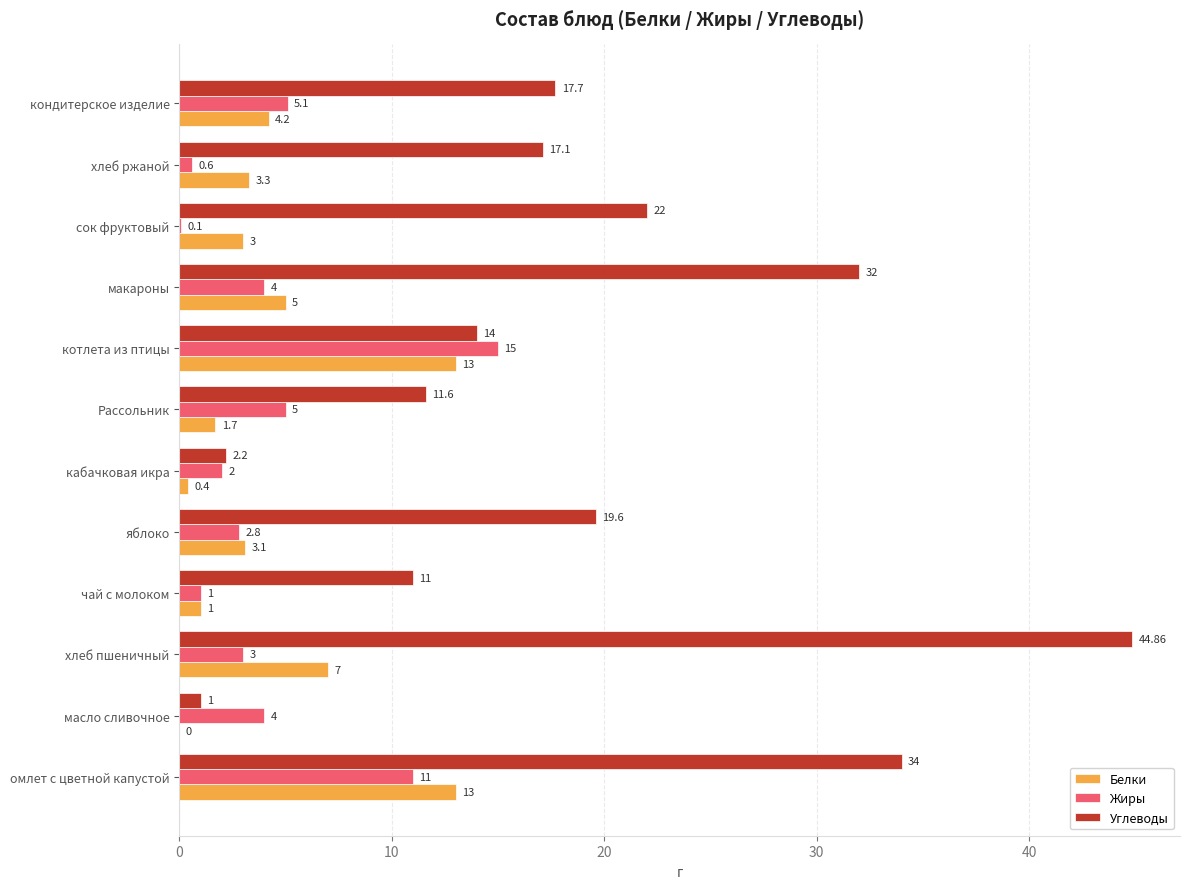

At which label does Углеводы reach its peak?

хлеб пшеничный